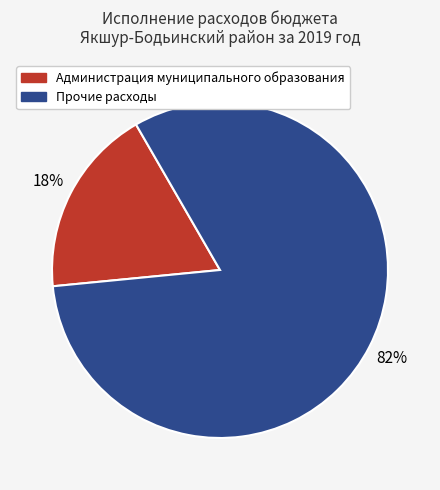

To the nearest percent, what is the average slice percentage?

50%